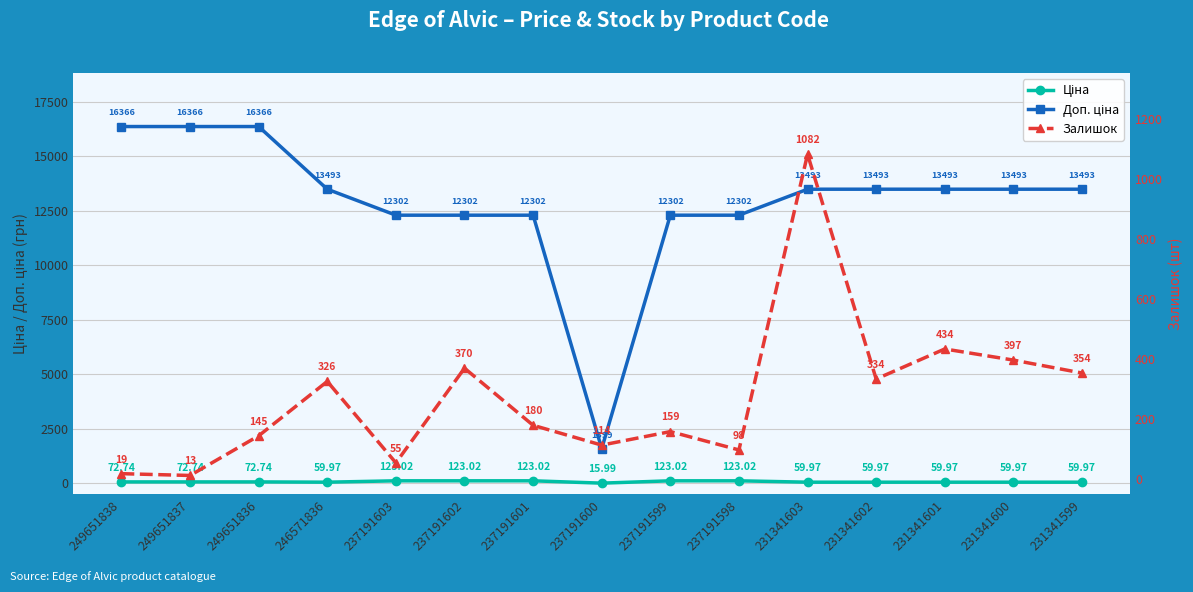

Which label corresponds to the largest value in the chart?

249651838